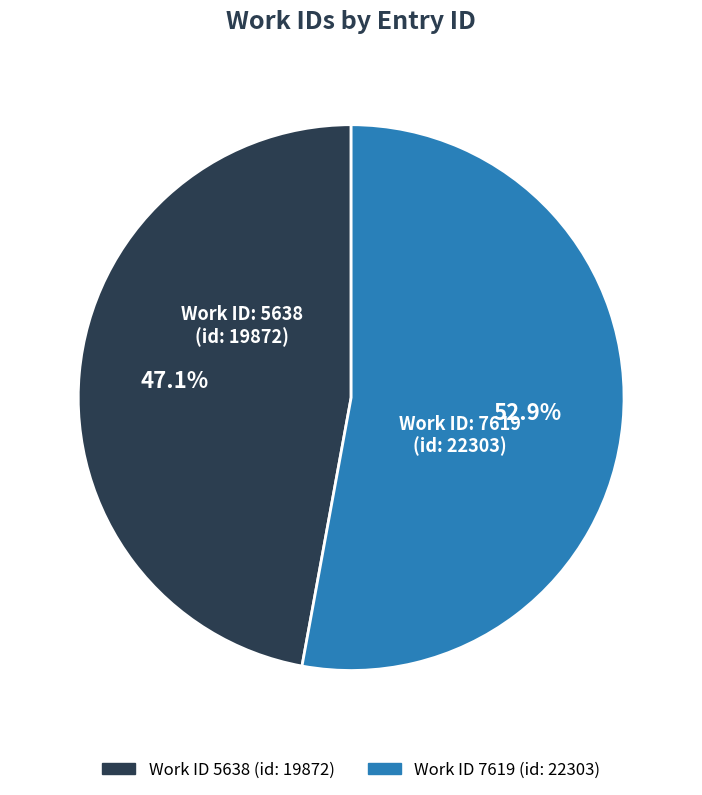

Is there any slice that represents more than half of the pie?

Yes